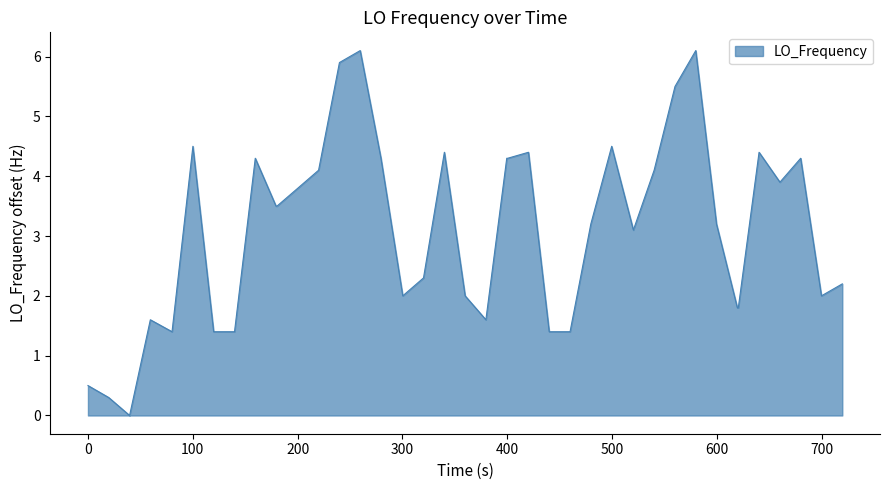

What is the difference between the maximum and minimum values?

6.1